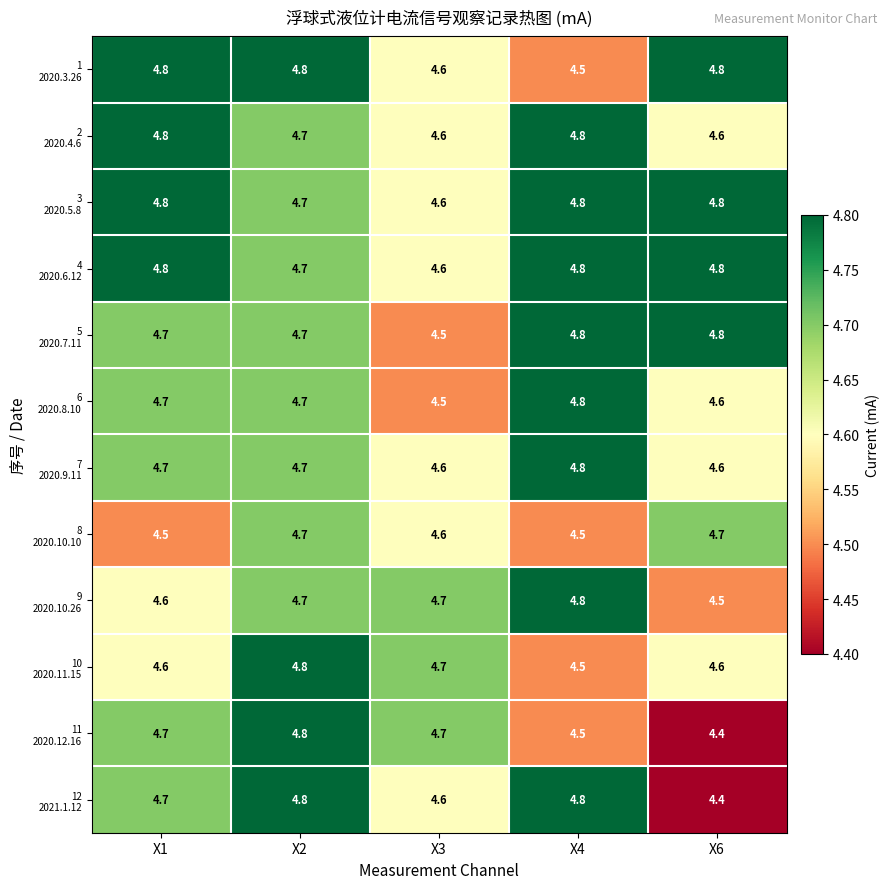

What is the spread (max minus min) of values at X4?

0.3